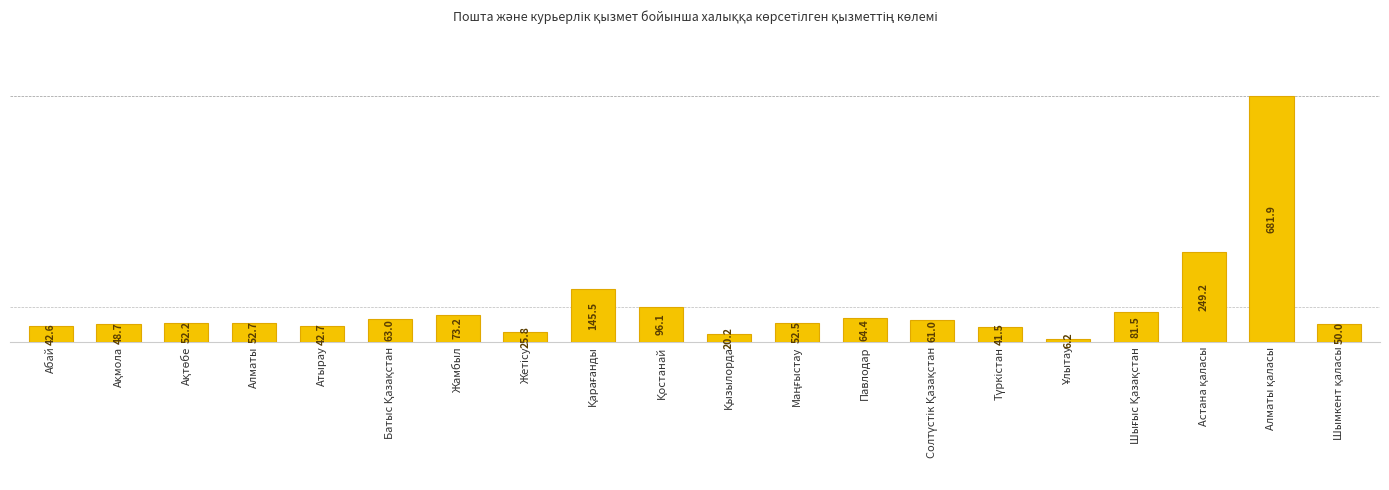

Which has a higher value, Атырау or Шығыс Қазақстан?

Шығыс Қазақстан